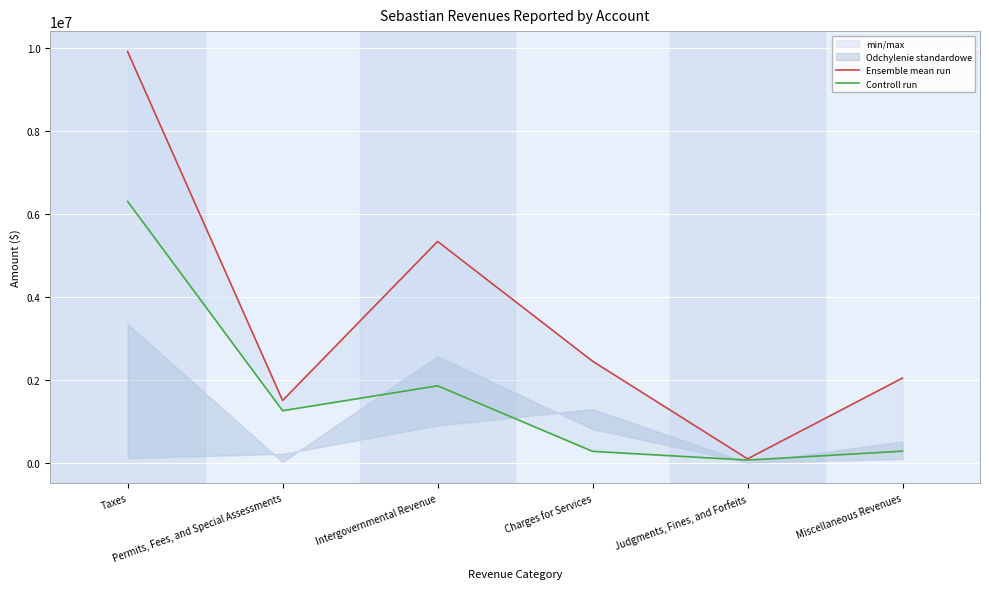

Read the Controll run value at Judgments, Fines, and Forfeits.

71415